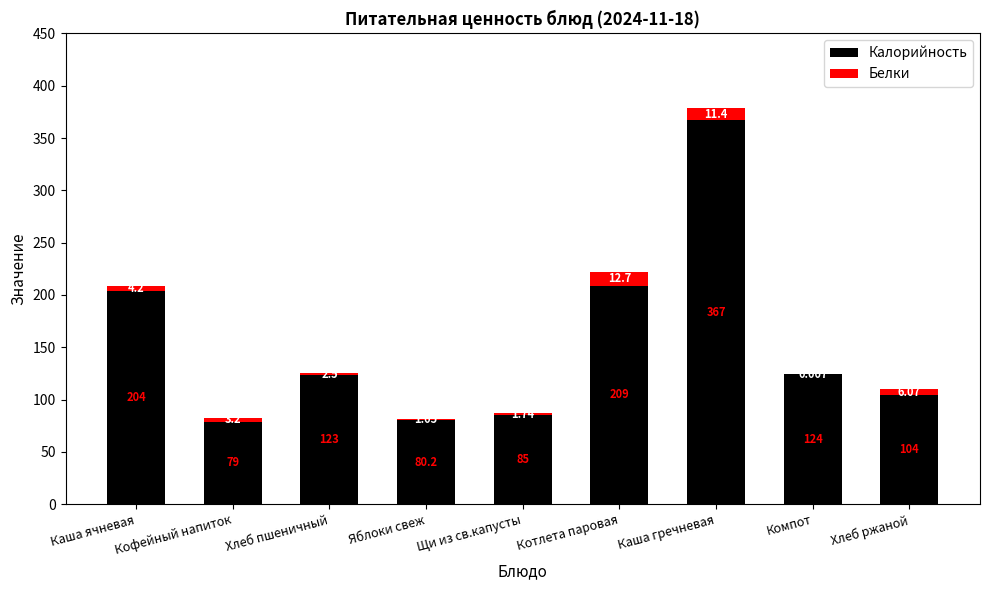

At which category is the sum across all series the highest?

Каша гречневая